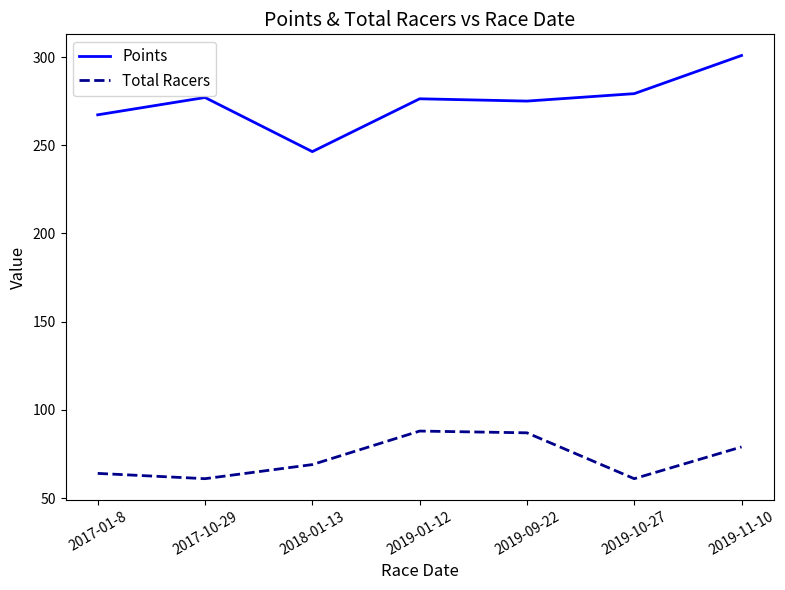

Which series has the largest range (max minus min)?

Points